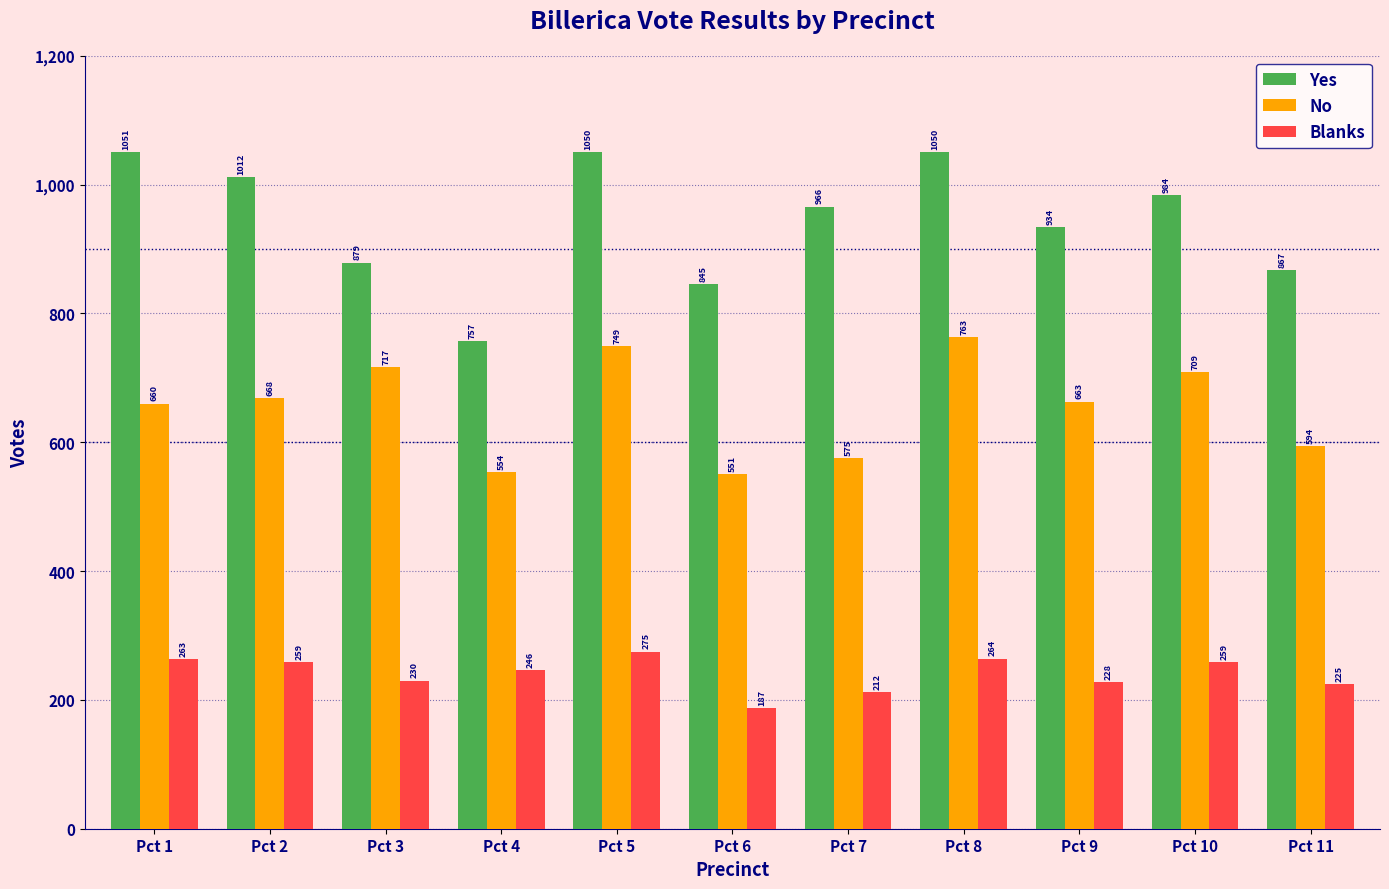

Is it true that Yes equals 667 at Pct 2?

False